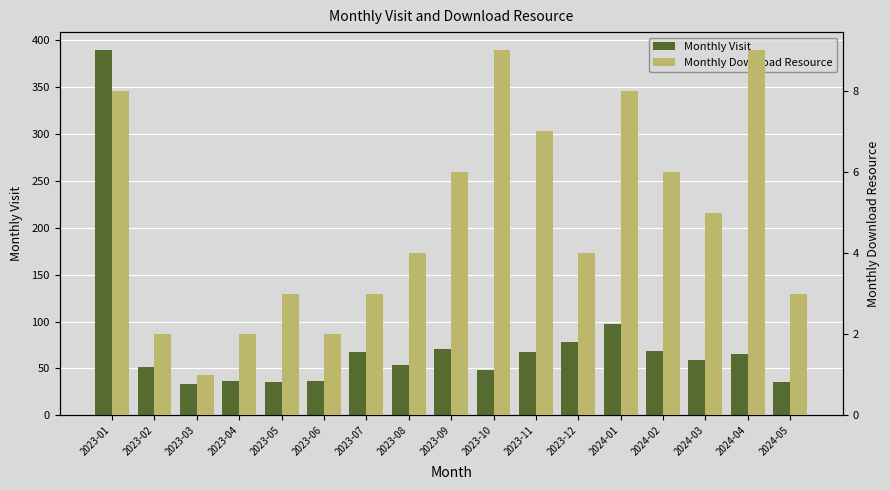

At which category is the sum across all series the highest?

2023-01